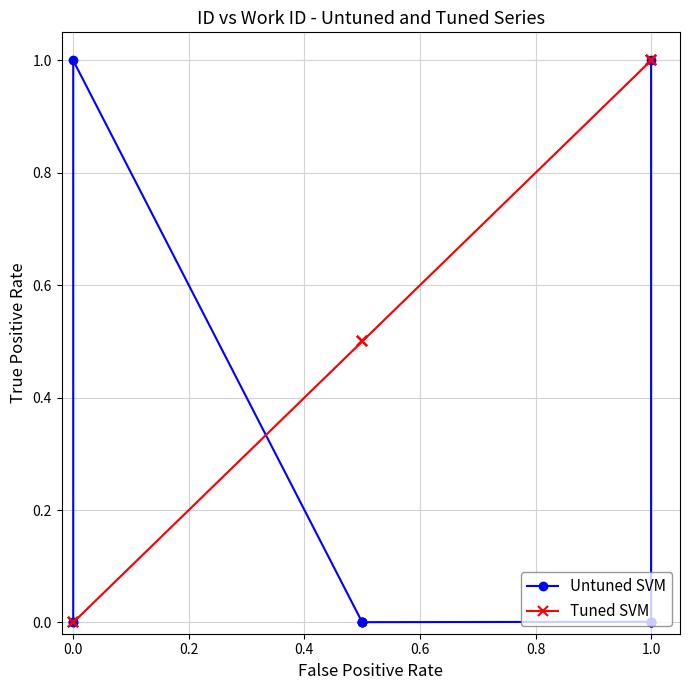

What is the sum of all Untuned SVM values?

2.0